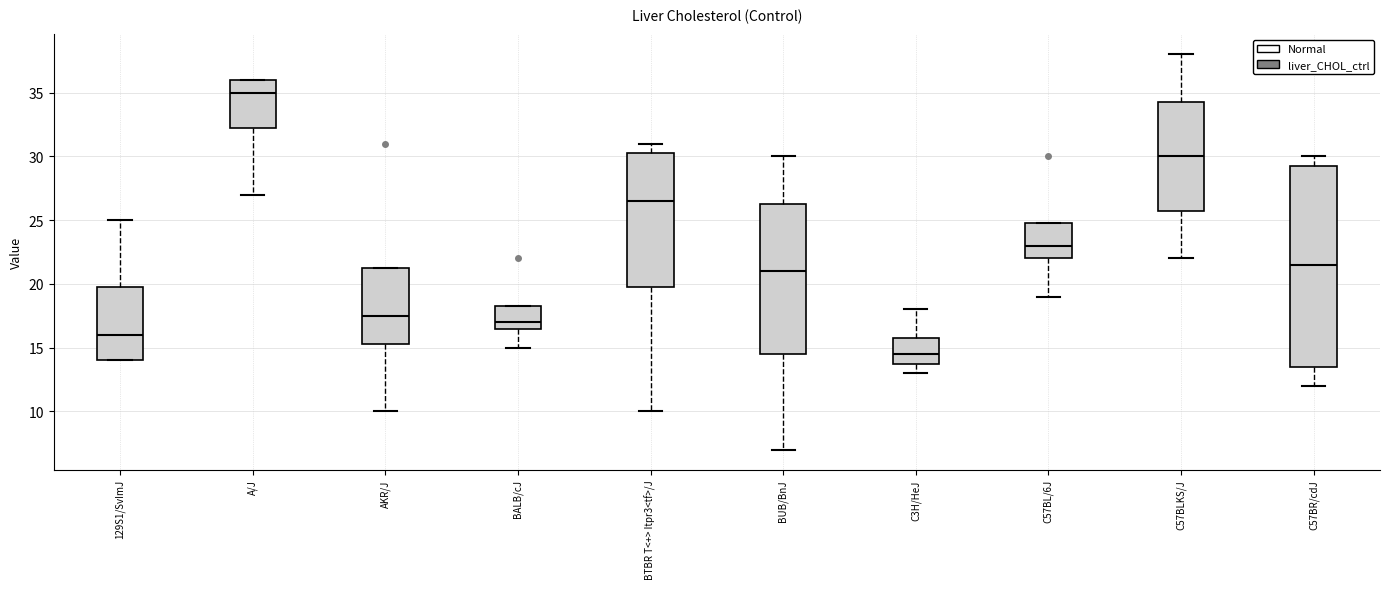

Where is the upper edge of the box for C57BR/cdJ on the y-axis? The values are not printed on the chart, so give them approximately, as read against the axis.

29.5